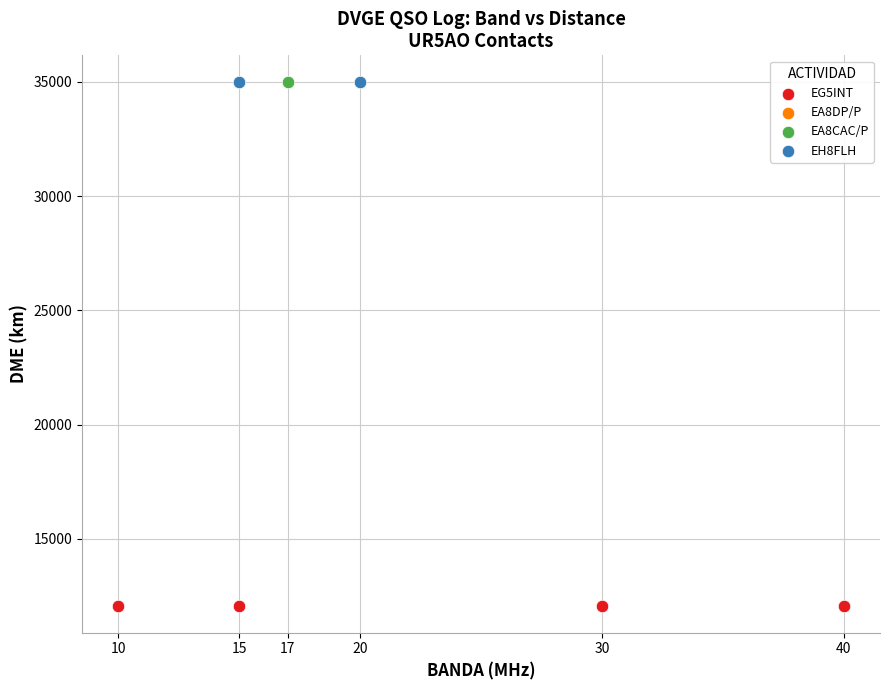

Which series contains the lowest Y value?

EG5INT